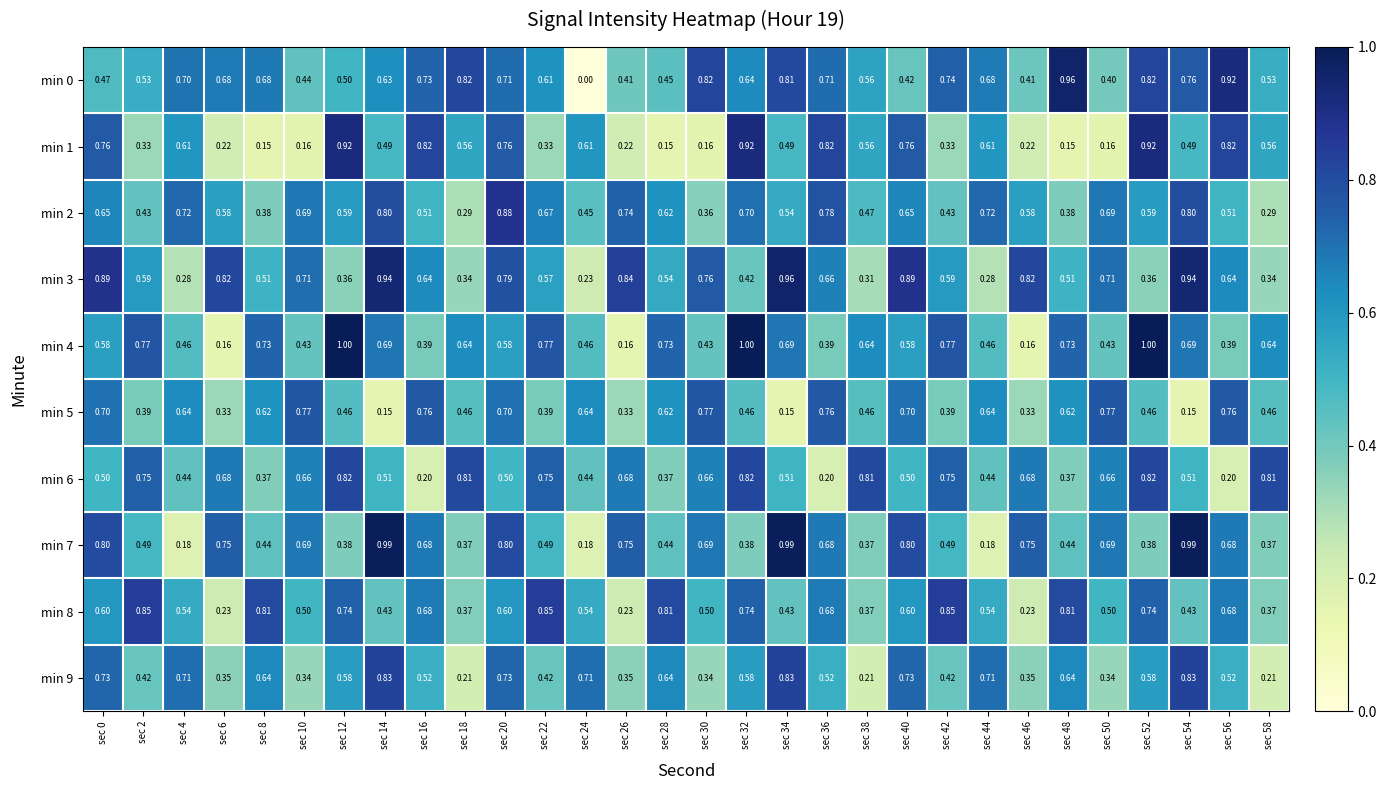

Reading left to right, what are all the values shown in this chart?

min 0: sec 0=0.5	sec 2=0.5	sec 4=0.7	sec 6=0.7	sec 8=0.7	sec 10=0.4	sec 12=0.5	sec 14=0.6	sec 16=0.7	sec 18=0.8	sec 20=0.7	sec 22=0.6	sec 24=0.0	sec 26=0.4	sec 28=0.5	sec 30=0.8	sec 32=0.6	sec 34=0.8	sec 36=0.7	sec 38=0.6	sec 40=0.4	sec 42=0.7	sec 44=0.7	sec 46=0.4	sec 48=1.0	sec 50=0.4	sec 52=0.8	sec 54=0.8	sec 56=0.9	sec 58=0.5
min 1: sec 0=0.8	sec 2=0.3	sec 4=0.6	sec 6=0.2	sec 8=0.1	sec 10=0.2	sec 12=0.9	sec 14=0.5	sec 16=0.8	sec 18=0.6	sec 20=0.8	sec 22=0.3	sec 24=0.6	sec 26=0.2	sec 28=0.1	sec 30=0.2	sec 32=0.9	sec 34=0.5	sec 36=0.8	sec 38=0.6	sec 40=0.8	sec 42=0.3	sec 44=0.6	sec 46=0.2	sec 48=0.1	sec 50=0.2	sec 52=0.9	sec 54=0.5	sec 56=0.8	sec 58=0.6
min 2: sec 0=0.7	sec 2=0.4	sec 4=0.7	sec 6=0.6	sec 8=0.4	sec 10=0.7	sec 12=0.6	sec 14=0.8	sec 16=0.5	sec 18=0.3	sec 20=0.9	sec 22=0.7	sec 24=0.5	sec 26=0.7	sec 28=0.6	sec 30=0.4	sec 32=0.7	sec 34=0.5	sec 36=0.8	sec 38=0.5	sec 40=0.7	sec 42=0.4	sec 44=0.7	sec 46=0.6	sec 48=0.4	sec 50=0.7	sec 52=0.6	sec 54=0.8	sec 56=0.5	sec 58=0.3
min 3: sec 0=0.9	sec 2=0.6	sec 4=0.3	sec 6=0.8	sec 8=0.5	sec 10=0.7	sec 12=0.4	sec 14=0.9	sec 16=0.6	sec 18=0.3	sec 20=0.8	sec 22=0.6	sec 24=0.2	sec 26=0.8	sec 28=0.5	sec 30=0.8	sec 32=0.4	sec 34=1.0	sec 36=0.7	sec 38=0.3	sec 40=0.9	sec 42=0.6	sec 44=0.3	sec 46=0.8	sec 48=0.5	sec 50=0.7	sec 52=0.4	sec 54=0.9	sec 56=0.6	sec 58=0.3
min 4: sec 0=0.6	sec 2=0.8	sec 4=0.5	sec 6=0.2	sec 8=0.7	sec 10=0.4	sec 12=1.0	sec 14=0.7	sec 16=0.4	sec 18=0.6	sec 20=0.6	sec 22=0.8	sec 24=0.5	sec 26=0.2	sec 28=0.7	sec 30=0.4	sec 32=1.0	sec 34=0.7	sec 36=0.4	sec 38=0.6	sec 40=0.6	sec 42=0.8	sec 44=0.5	sec 46=0.2	sec 48=0.7	sec 50=0.4	sec 52=1.0	sec 54=0.7	sec 56=0.4	sec 58=0.6
min 5: sec 0=0.7	sec 2=0.4	sec 4=0.6	sec 6=0.3	sec 8=0.6	sec 10=0.8	sec 12=0.5	sec 14=0.1	sec 16=0.8	sec 18=0.5	sec 20=0.7	sec 22=0.4	sec 24=0.6	sec 26=0.3	sec 28=0.6	sec 30=0.8	sec 32=0.5	sec 34=0.1	sec 36=0.8	sec 38=0.5	sec 40=0.7	sec 42=0.4	sec 44=0.6	sec 46=0.3	sec 48=0.6	sec 50=0.8	sec 52=0.5	sec 54=0.1	sec 56=0.8	sec 58=0.5
min 6: sec 0=0.5	sec 2=0.8	sec 4=0.4	sec 6=0.7	sec 8=0.4	sec 10=0.7	sec 12=0.8	sec 14=0.5	sec 16=0.2	sec 18=0.8	sec 20=0.5	sec 22=0.8	sec 24=0.4	sec 26=0.7	sec 28=0.4	sec 30=0.7	sec 32=0.8	sec 34=0.5	sec 36=0.2	sec 38=0.8	sec 40=0.5	sec 42=0.8	sec 44=0.4	sec 46=0.7	sec 48=0.4	sec 50=0.7	sec 52=0.8	sec 54=0.5	sec 56=0.2	sec 58=0.8
min 7: sec 0=0.8	sec 2=0.5	sec 4=0.2	sec 6=0.8	sec 8=0.4	sec 10=0.7	sec 12=0.4	sec 14=1.0	sec 16=0.7	sec 18=0.4	sec 20=0.8	sec 22=0.5	sec 24=0.2	sec 26=0.8	sec 28=0.4	sec 30=0.7	sec 32=0.4	sec 34=1.0	sec 36=0.7	sec 38=0.4	sec 40=0.8	sec 42=0.5	sec 44=0.2	sec 46=0.8	sec 48=0.4	sec 50=0.7	sec 52=0.4	sec 54=1.0	sec 56=0.7	sec 58=0.4
min 8: sec 0=0.6	sec 2=0.8	sec 4=0.5	sec 6=0.2	sec 8=0.8	sec 10=0.5	sec 12=0.7	sec 14=0.4	sec 16=0.7	sec 18=0.4	sec 20=0.6	sec 22=0.8	sec 24=0.5	sec 26=0.2	sec 28=0.8	sec 30=0.5	sec 32=0.7	sec 34=0.4	sec 36=0.7	sec 38=0.4	sec 40=0.6	sec 42=0.8	sec 44=0.5	sec 46=0.2	sec 48=0.8	sec 50=0.5	sec 52=0.7	sec 54=0.4	sec 56=0.7	sec 58=0.4
min 9: sec 0=0.7	sec 2=0.4	sec 4=0.7	sec 6=0.3	sec 8=0.6	sec 10=0.3	sec 12=0.6	sec 14=0.8	sec 16=0.5	sec 18=0.2	sec 20=0.7	sec 22=0.4	sec 24=0.7	sec 26=0.3	sec 28=0.6	sec 30=0.3	sec 32=0.6	sec 34=0.8	sec 36=0.5	sec 38=0.2	sec 40=0.7	sec 42=0.4	sec 44=0.7	sec 46=0.3	sec 48=0.6	sec 50=0.3	sec 52=0.6	sec 54=0.8	sec 56=0.5	sec 58=0.2